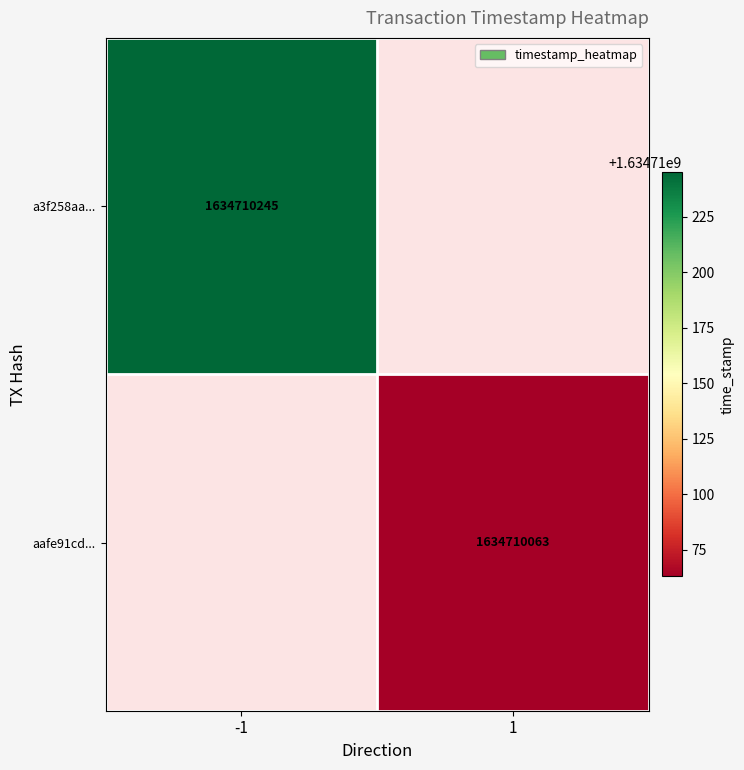

Which series has the largest total across all categories?

a3f258aadf32ba1d8f210827bd5ddb4df4a5346